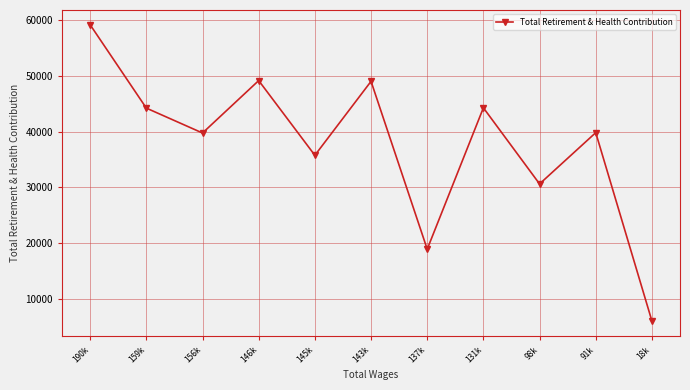

Which label corresponds to the smallest value in the chart?

18k